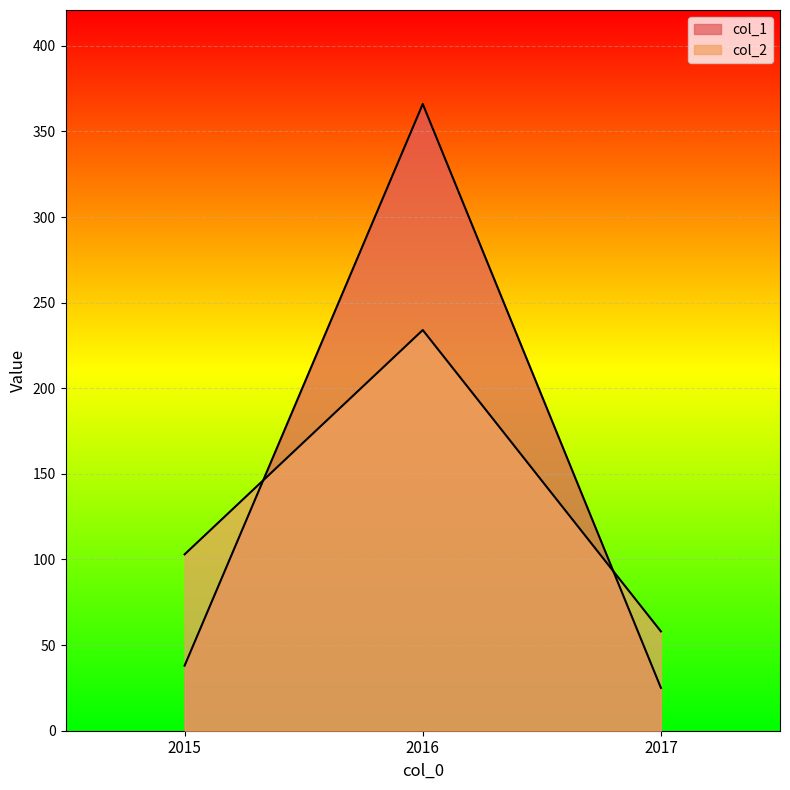

Rank the series by their maximum value, from highest to lowest.

col_1, col_2